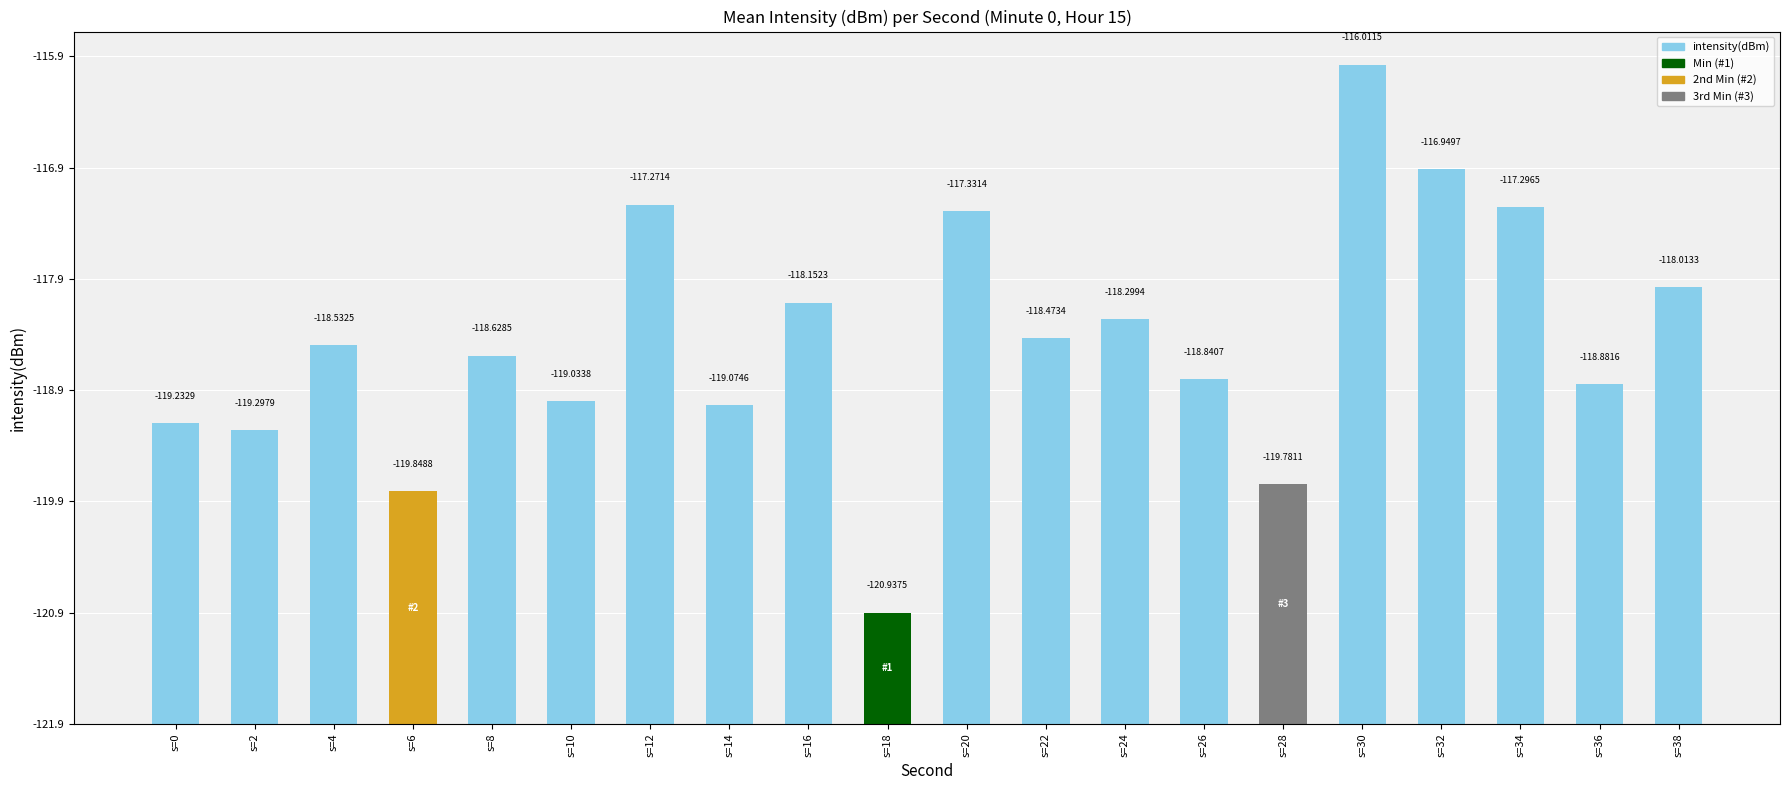

Does the chart contain any negative values?

No